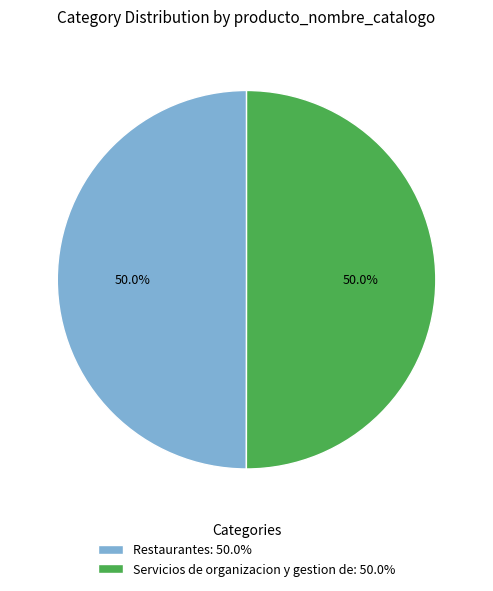

The Restaurantes slice represents 50% of the pie. True or false?

True